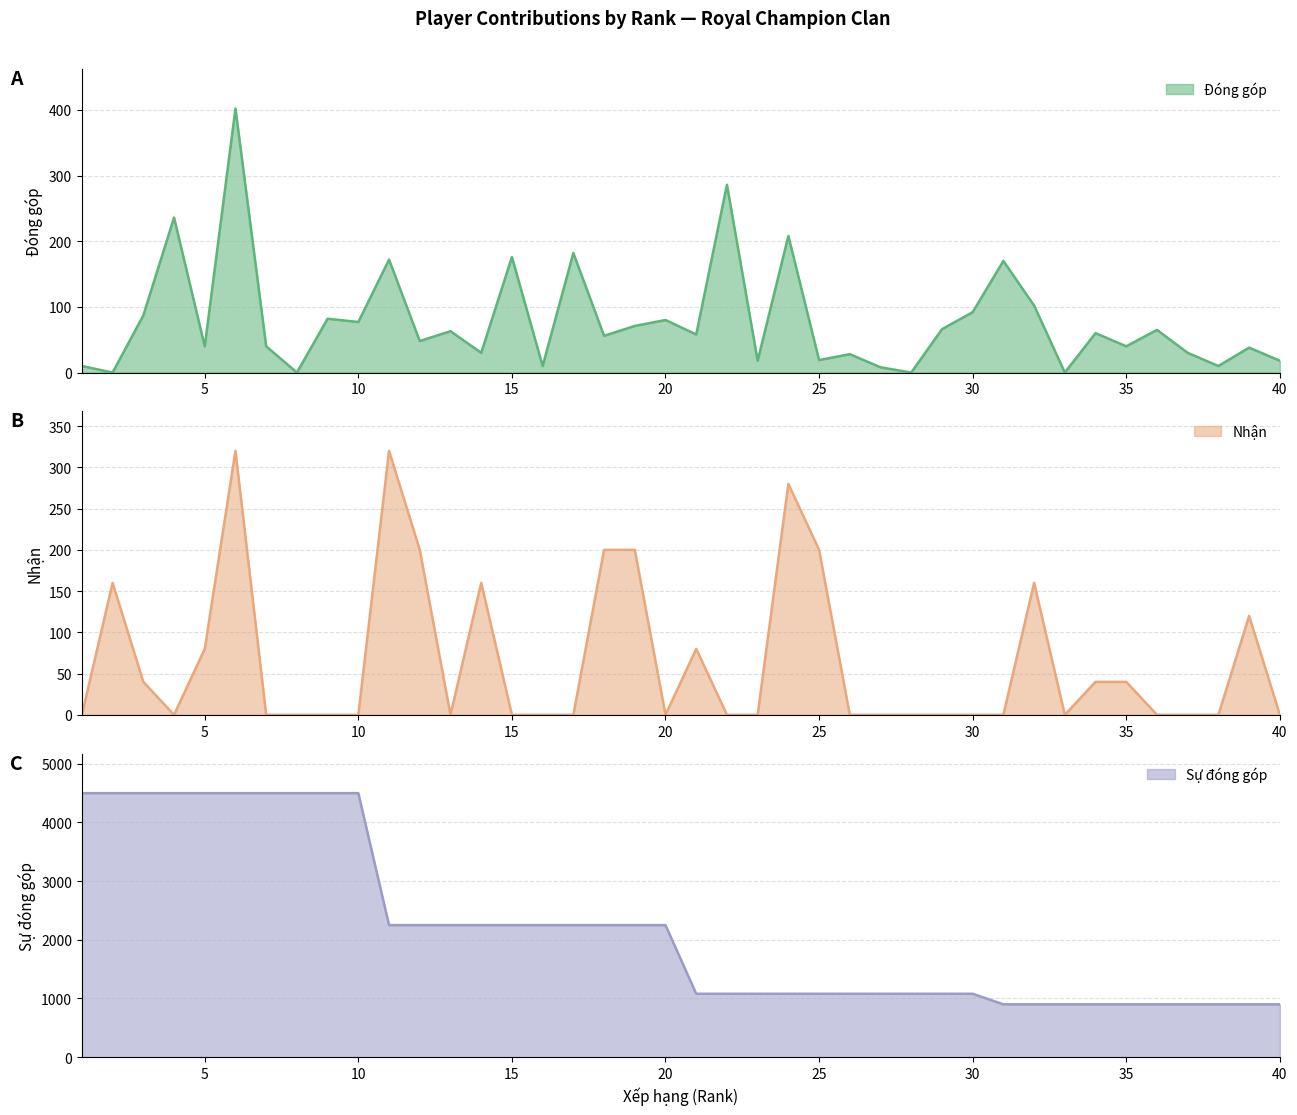

At which label does Đóng góp reach its minimum?

2